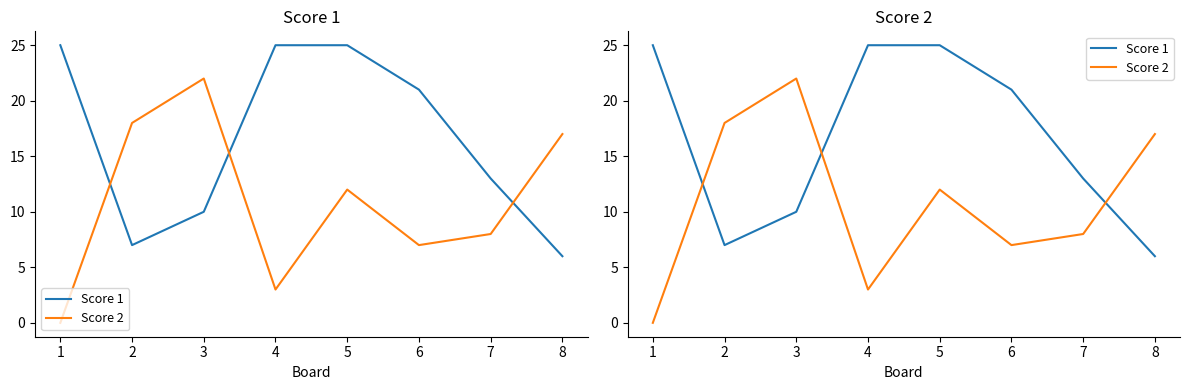

How many data points in Score 2 are less than 12?

4